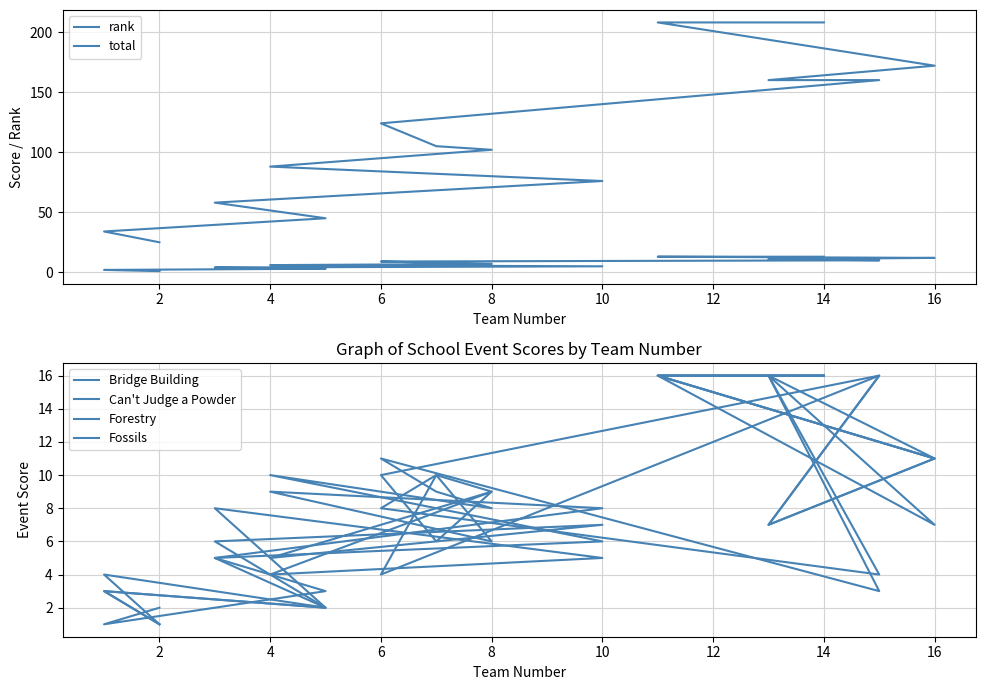

What is the minimum value shown in the chart?

1